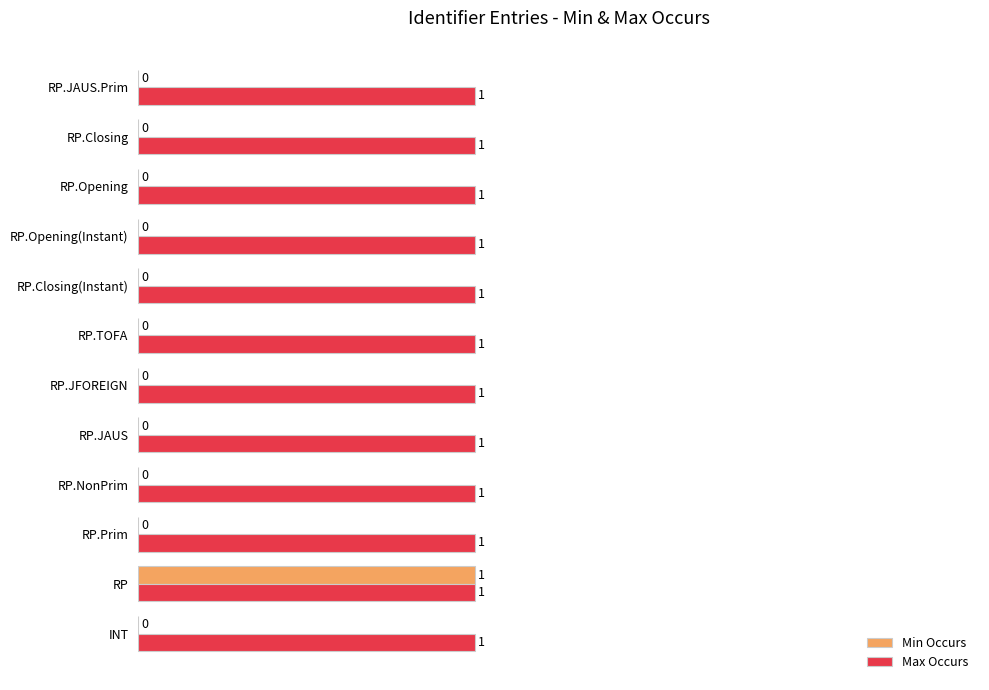

What are all the series names shown in the legend?

Min Occurs, Max Occurs